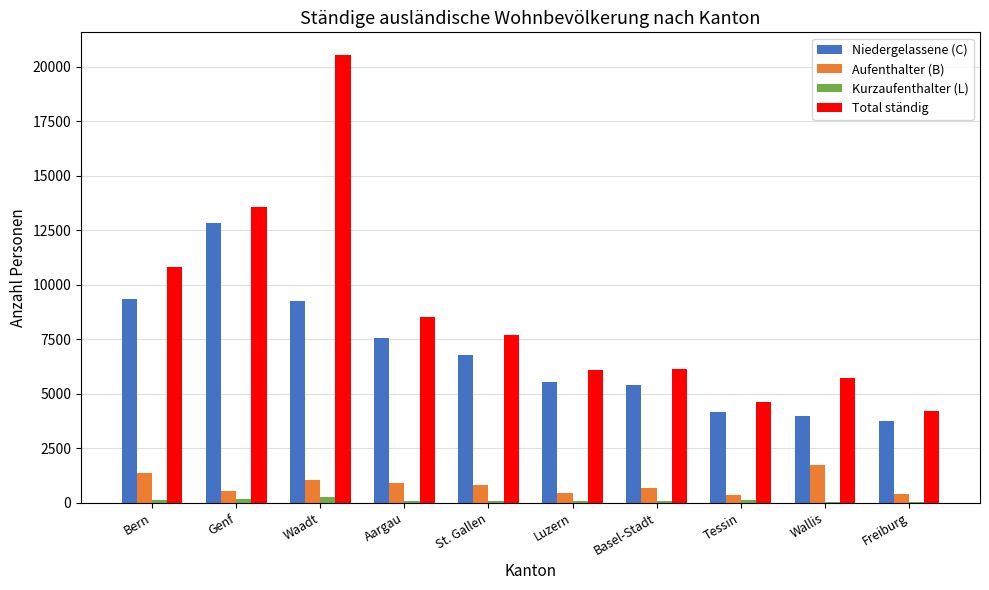

Which category has the highest value across all series?

Waadt